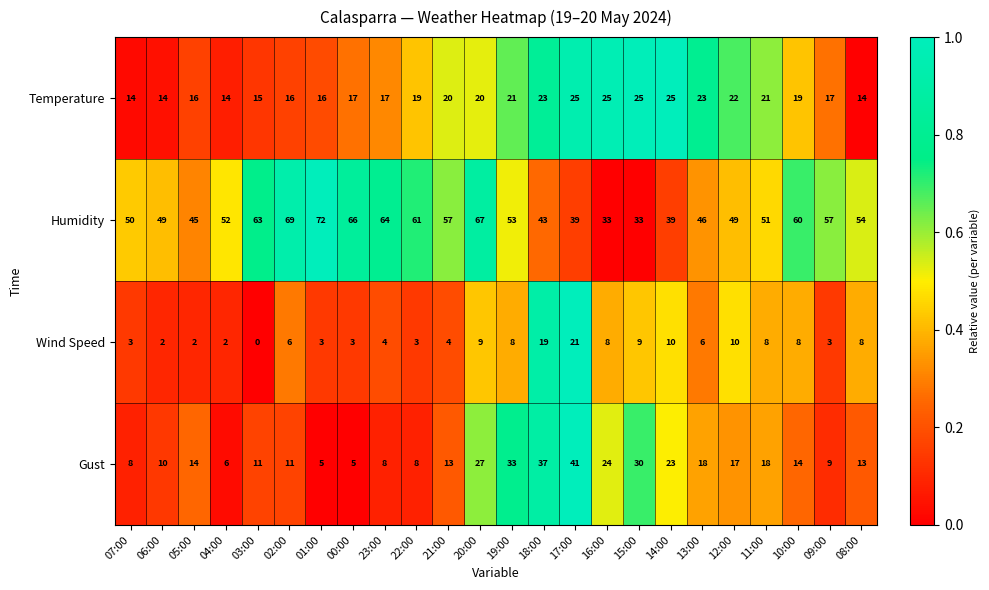

Where is Gust nearest to the value 23?

14:00